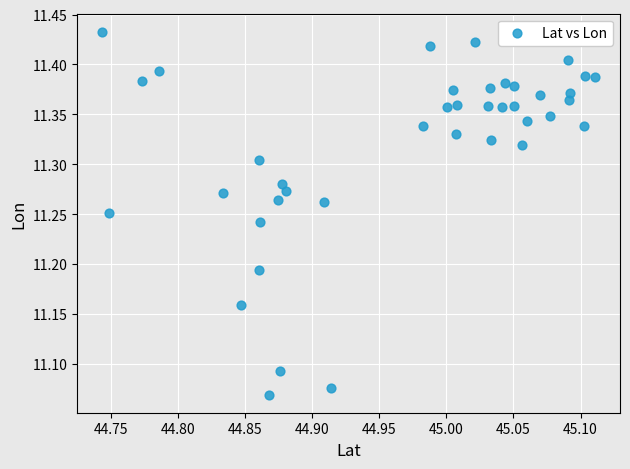

What is the range of X values (max minus min)?

0.4